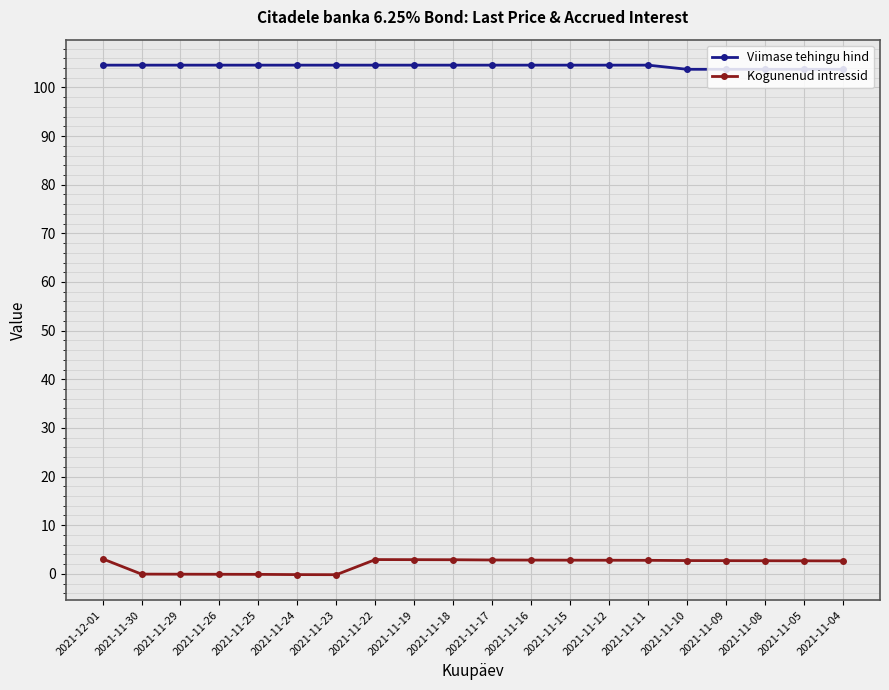

Is the value of Kogunenud intressid at 2021-11-18 greater than the value of Viimase tehingu hind at 2021-11-22?

No